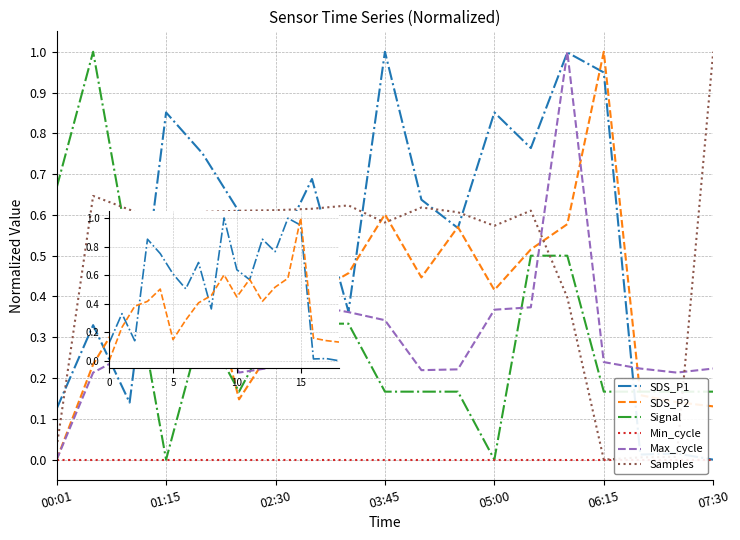

True or false: SDS_P1 has a value of 0.2 at 05:00.

False